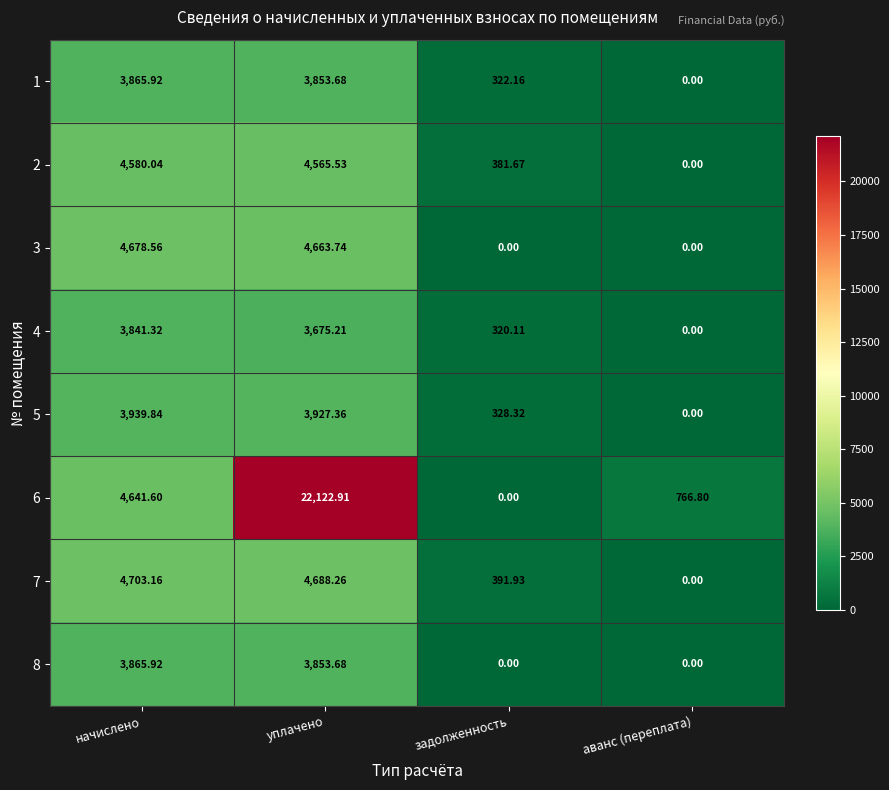

At which category is the sum across all series the highest?

уплачено